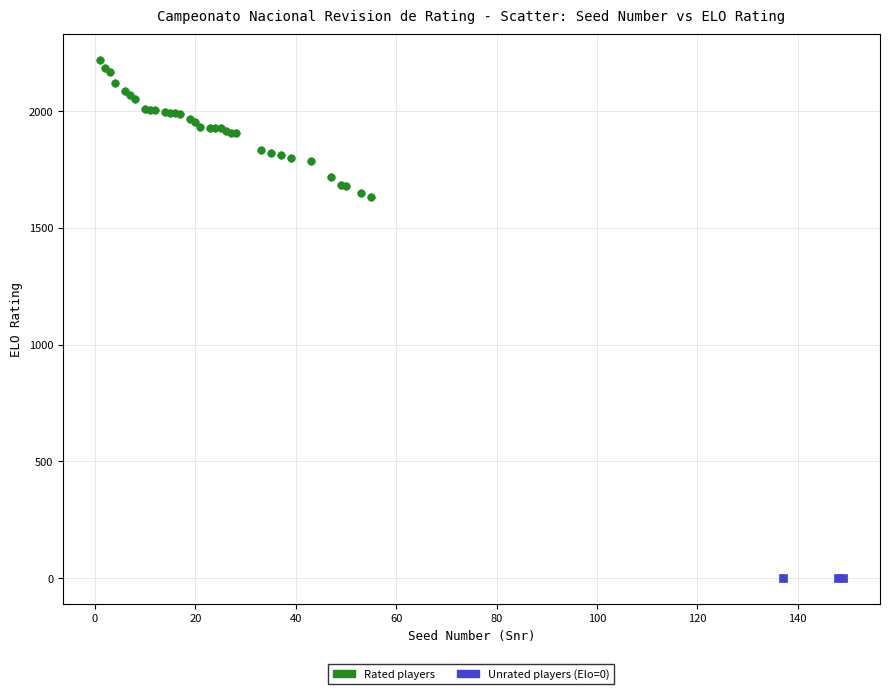

Which series contains the highest Y value?

Rated players